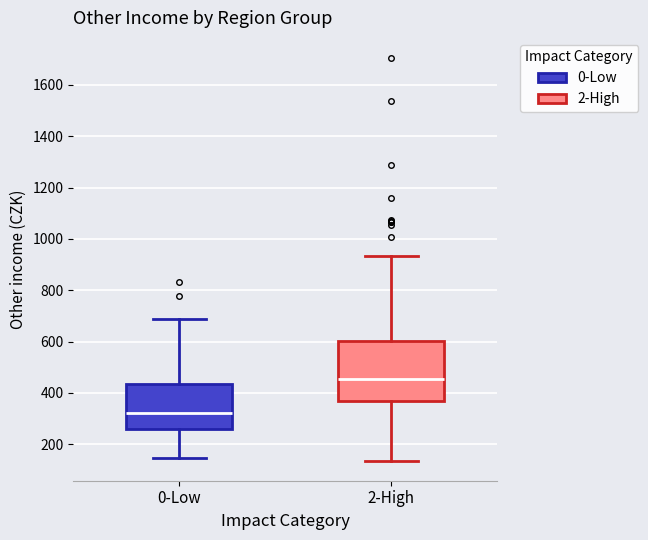

Reading left to right, read every box against the y-axis: the position of its median line, the range the box covers, and the ends of its whiskers. The values are not printed on the chart, so give them approximately, as read against the axis.

0-Low: median 320, box 260 to 440, whiskers 140 to 680
2-High: median 460, box 380 to 600, whiskers 140 to 940